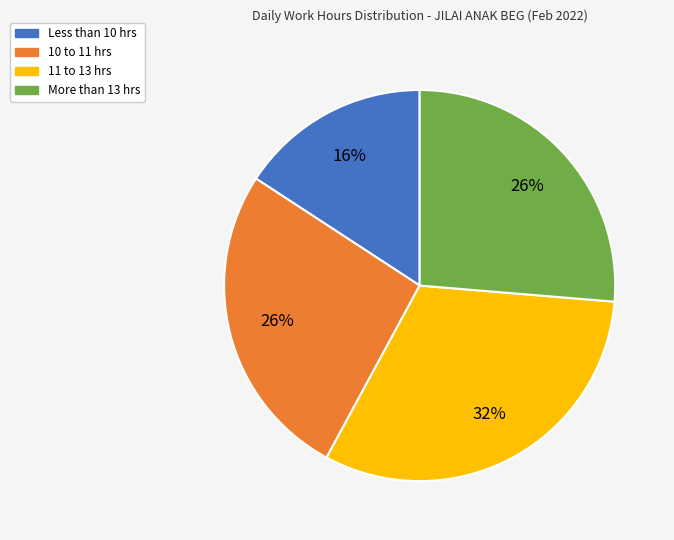

Does any single category account for the majority?

No